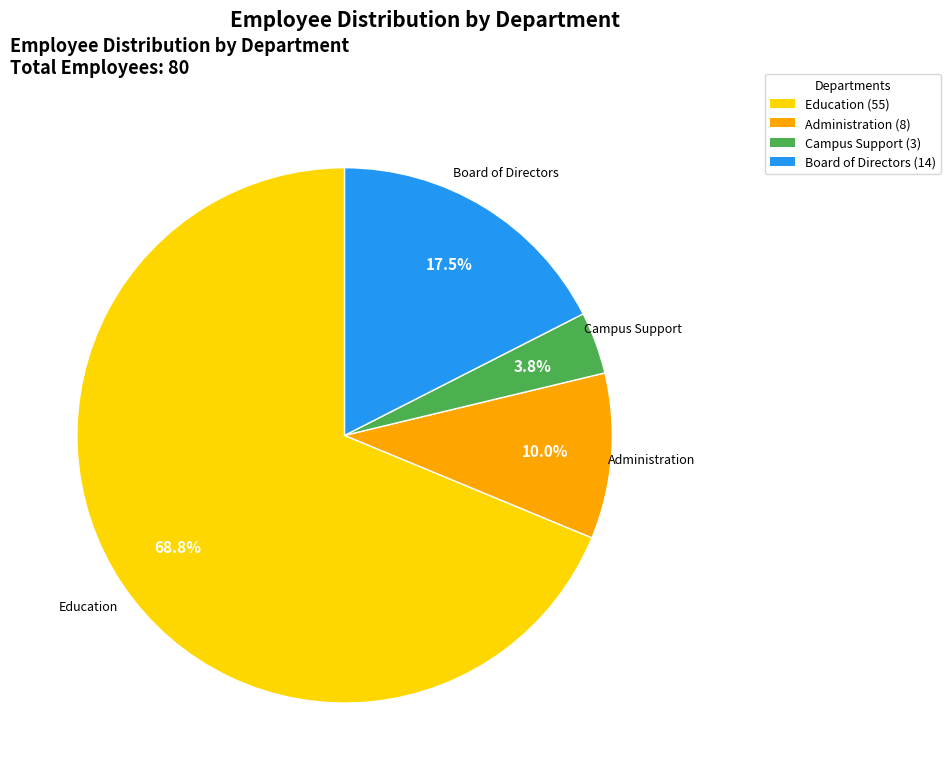

What is the largest slice in the pie chart?

Education